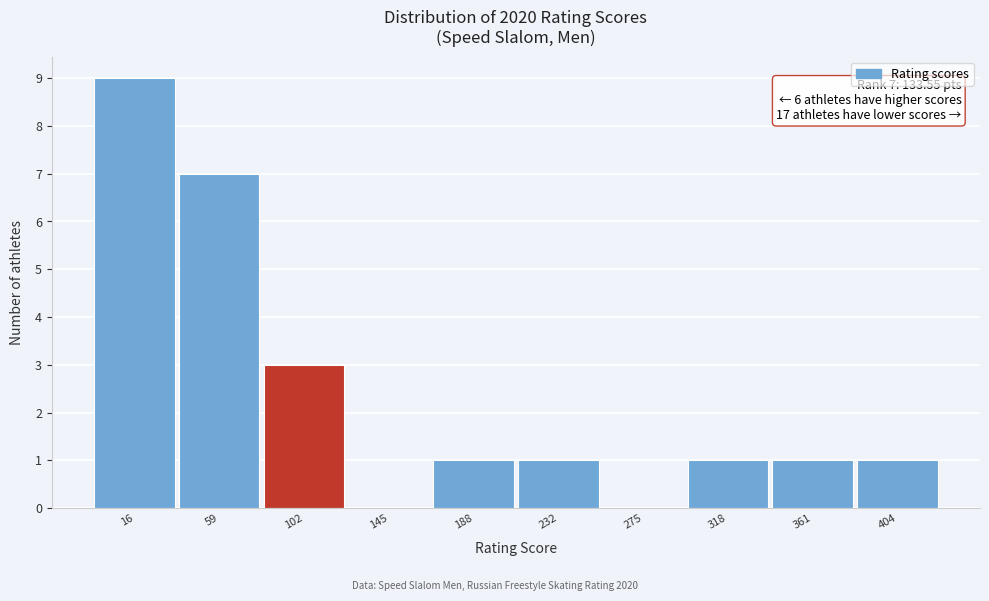

Reading right to left, transcribe all the data shown in this chart.

404=1	361=1	318=1	275=0	232=1	188=1	145=0	102=3	59=7	16=9